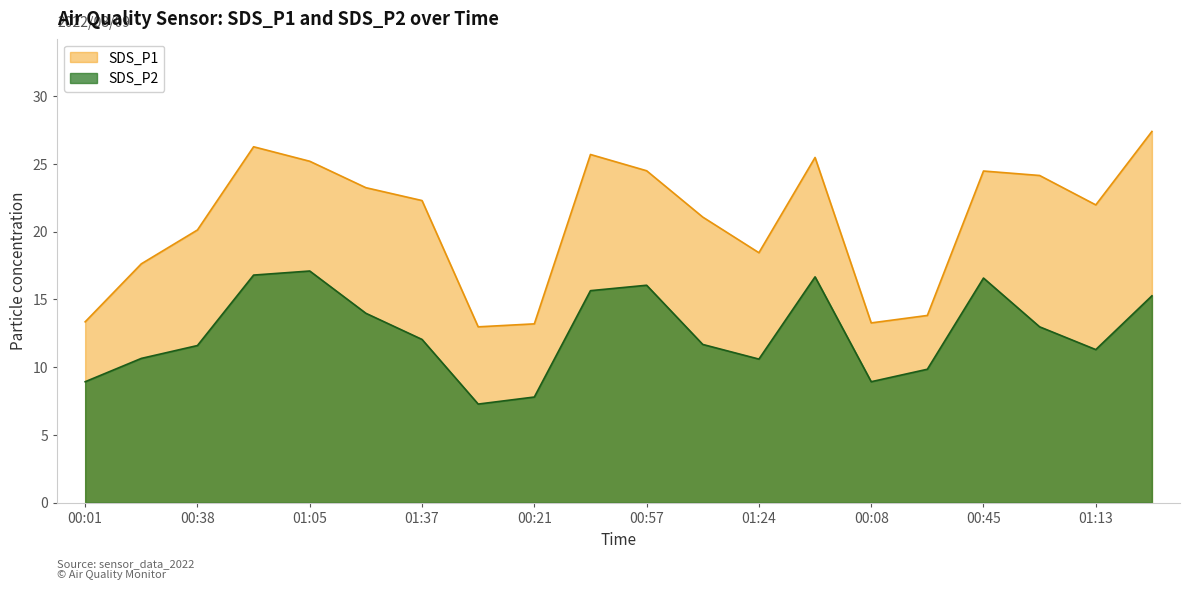

Which label corresponds to the largest value in the chart?

2022/08/09 01:32